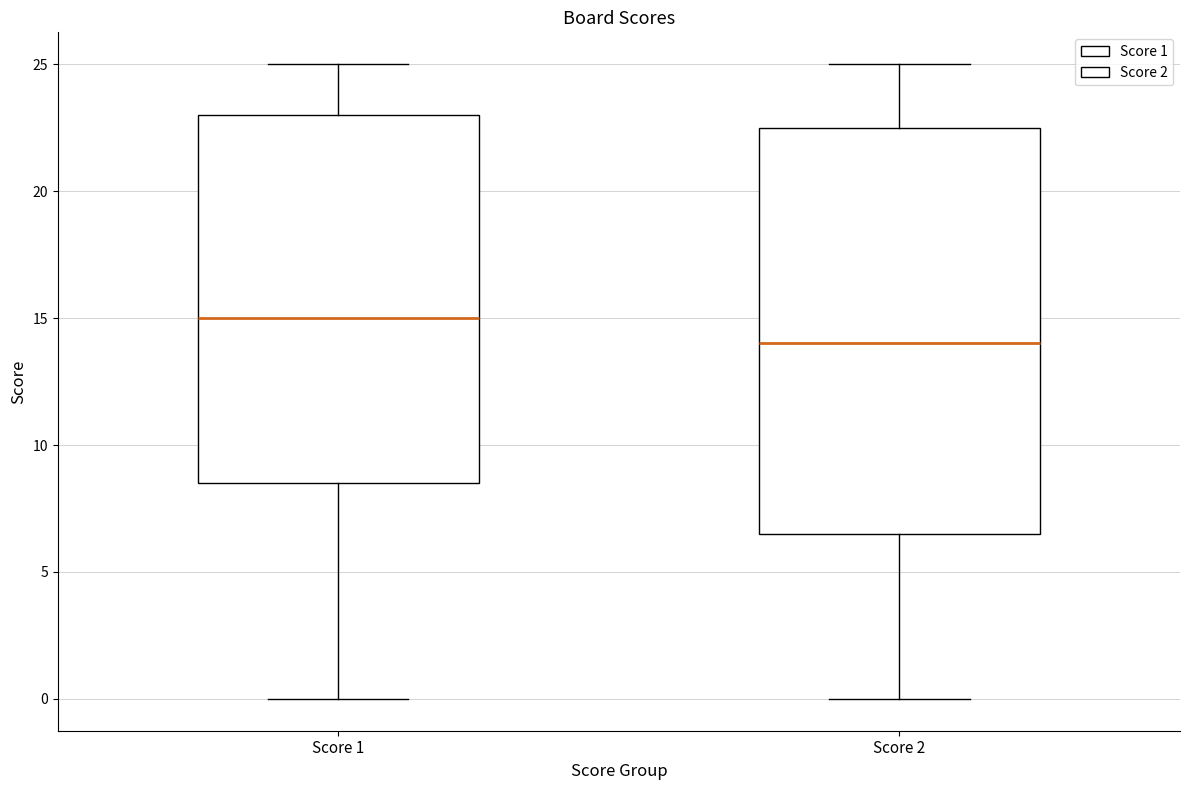

Reading left to right, transcribe this box plot: for each box, give where its median line is, the range the box spans, and where its two whiskers end, as read against the y-axis. The values are not printed on the chart, so give them approximately, as read against the axis.

Score 1: median 15.0, box 8.5 to 23.0, whiskers 0.0 to 25.0
Score 2: median 14.0, box 6.5 to 22.5, whiskers 0.0 to 25.0